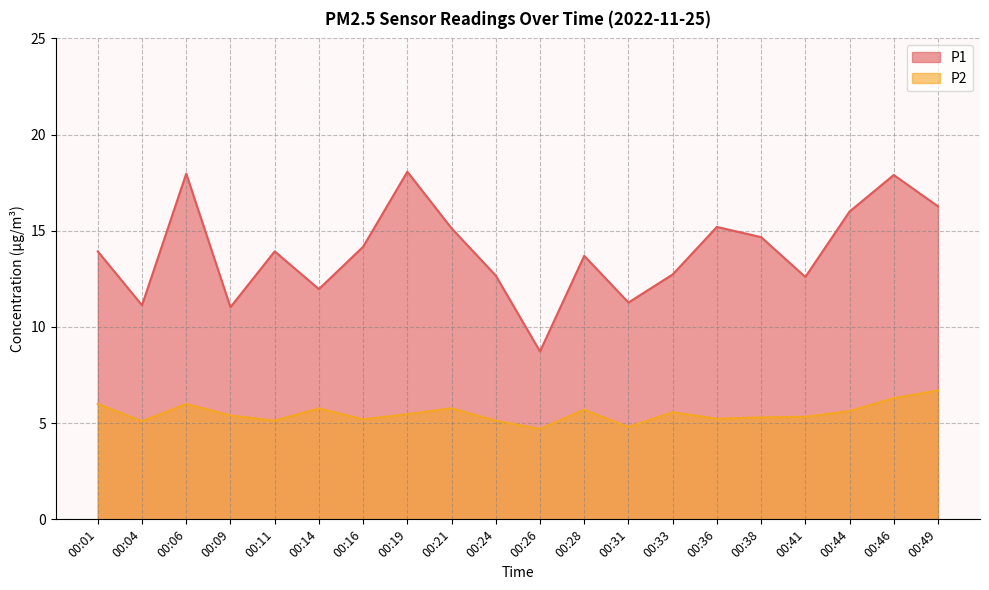

Is it true that P1 equals 8.5 at 00:21?

False